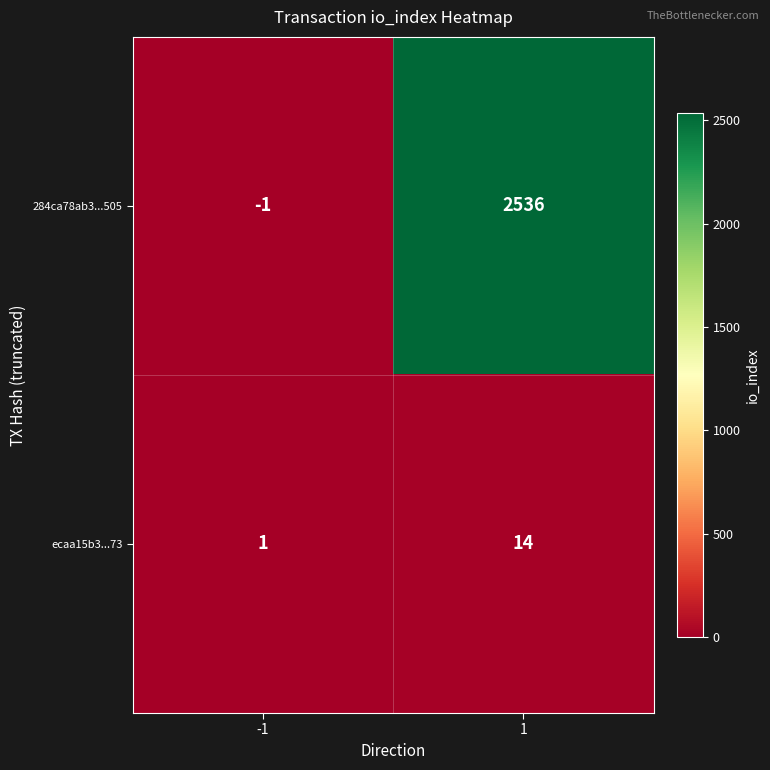

At 1, list the series in order from smallest to largest.

ecaa15b3...73, 284ca78ab3...505